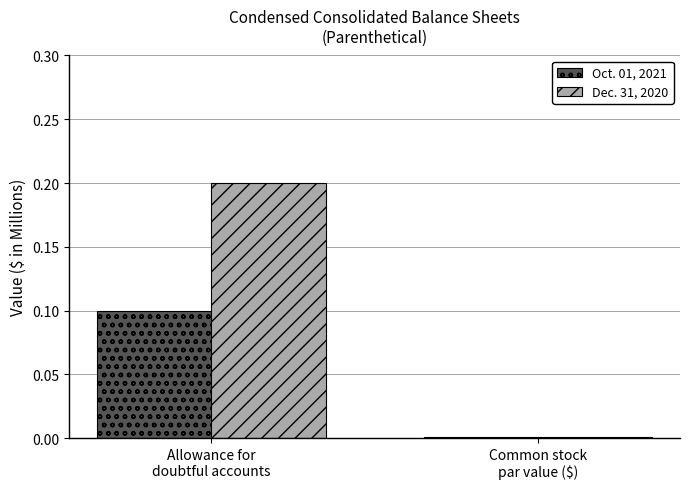

Which category has the lowest value across all series?

Common stock
par value ($)